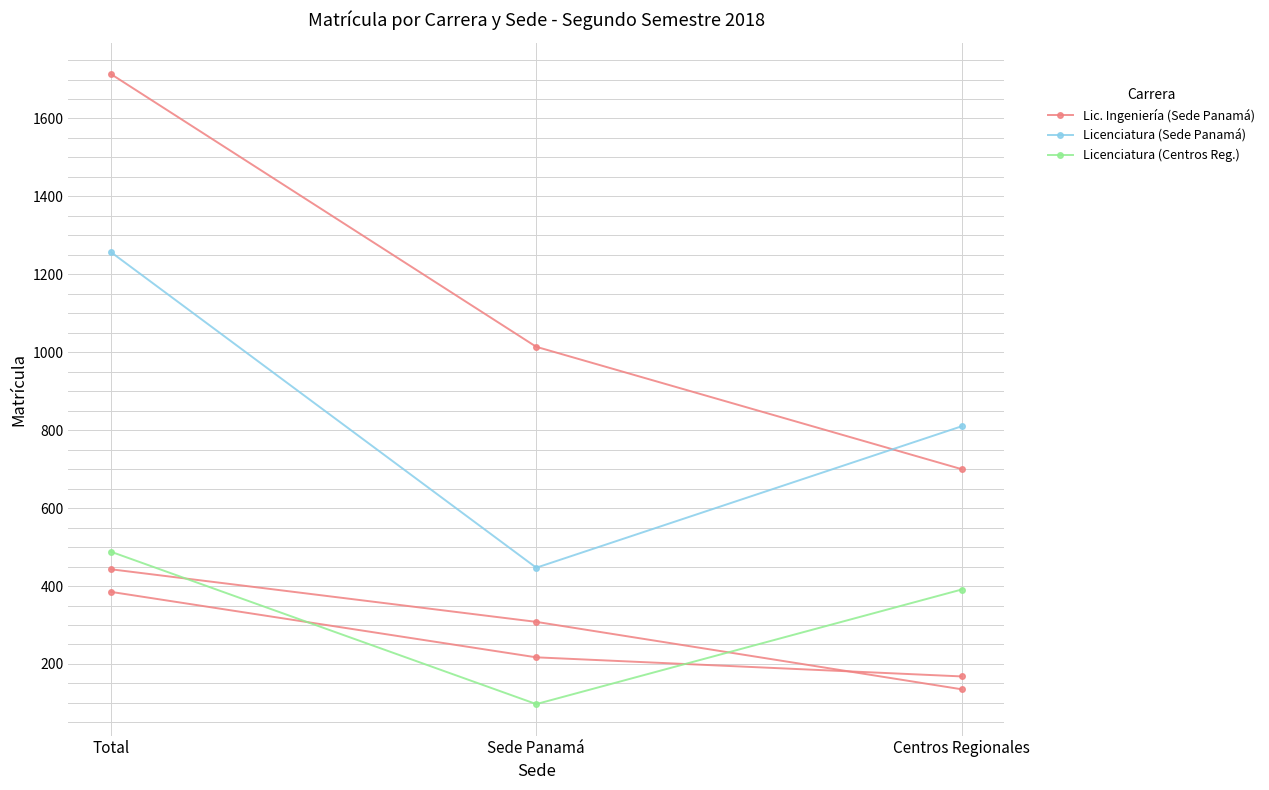

Where does the Lic. Ingeniería (Sede Panamá) series first go above 1014?

Total